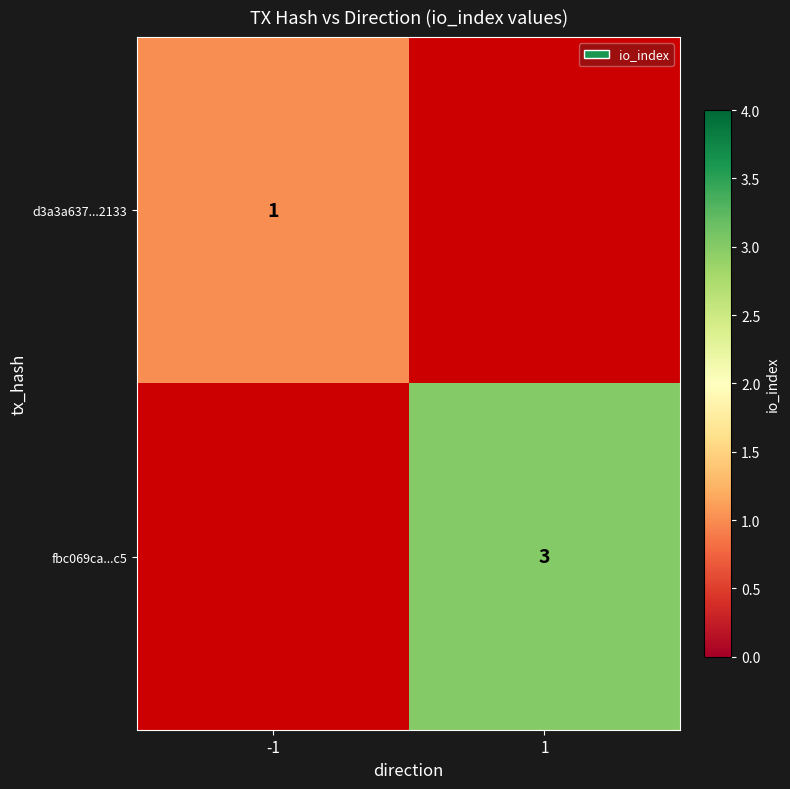

The value of d3a3a637...2133 at -1 is 2. True or false?

False